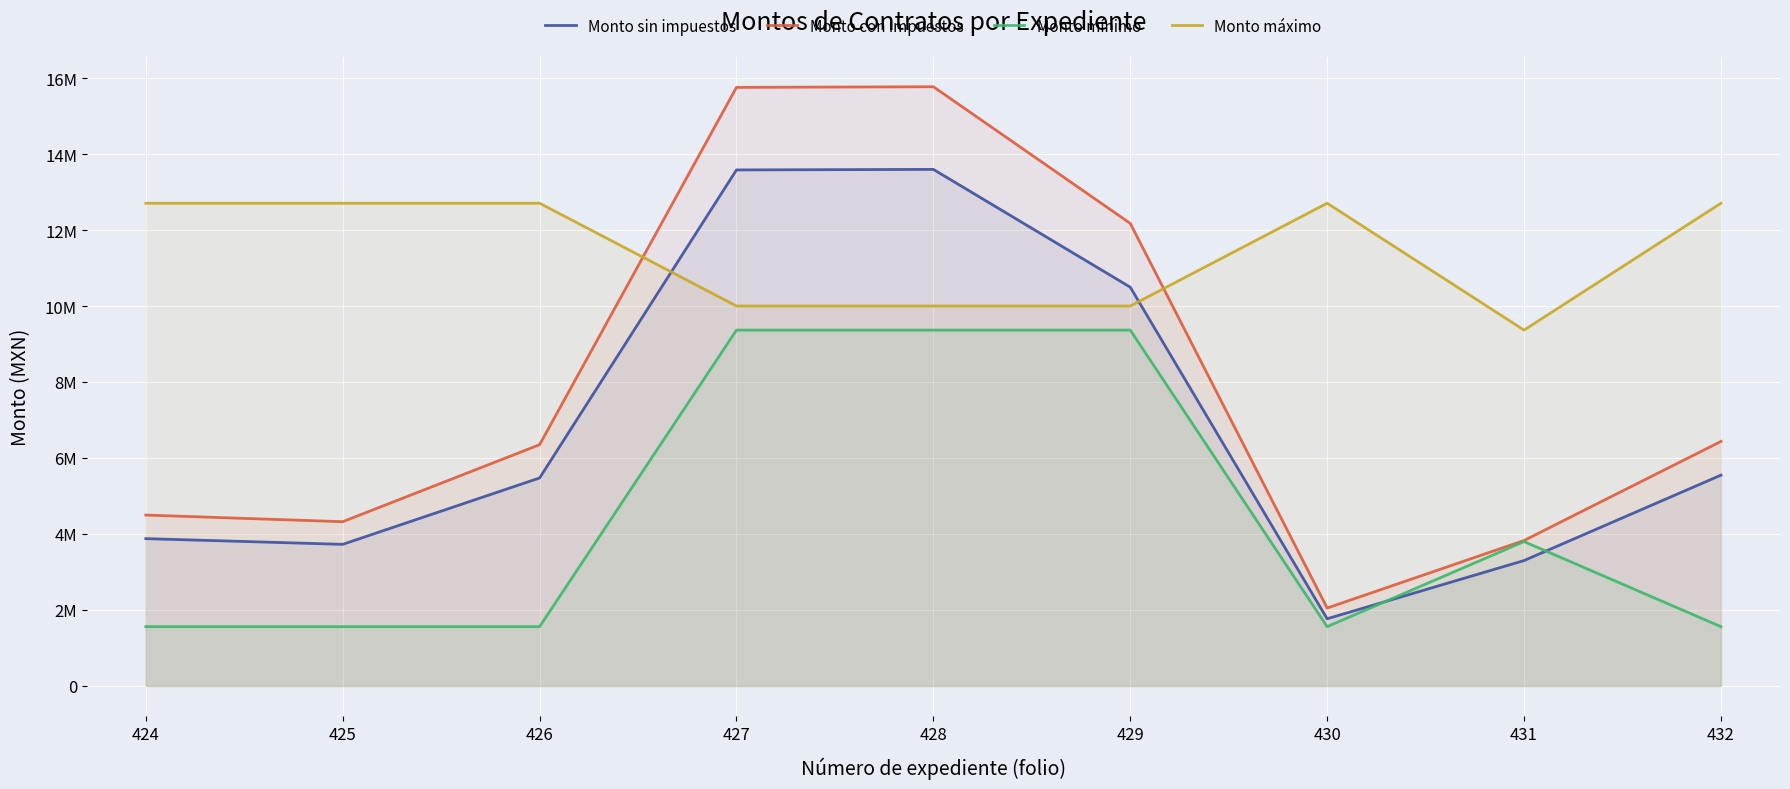

What are all the series names shown in the legend?

Monto sin impuestos, Monto con impuestos, Monto mínimo, Monto máximo